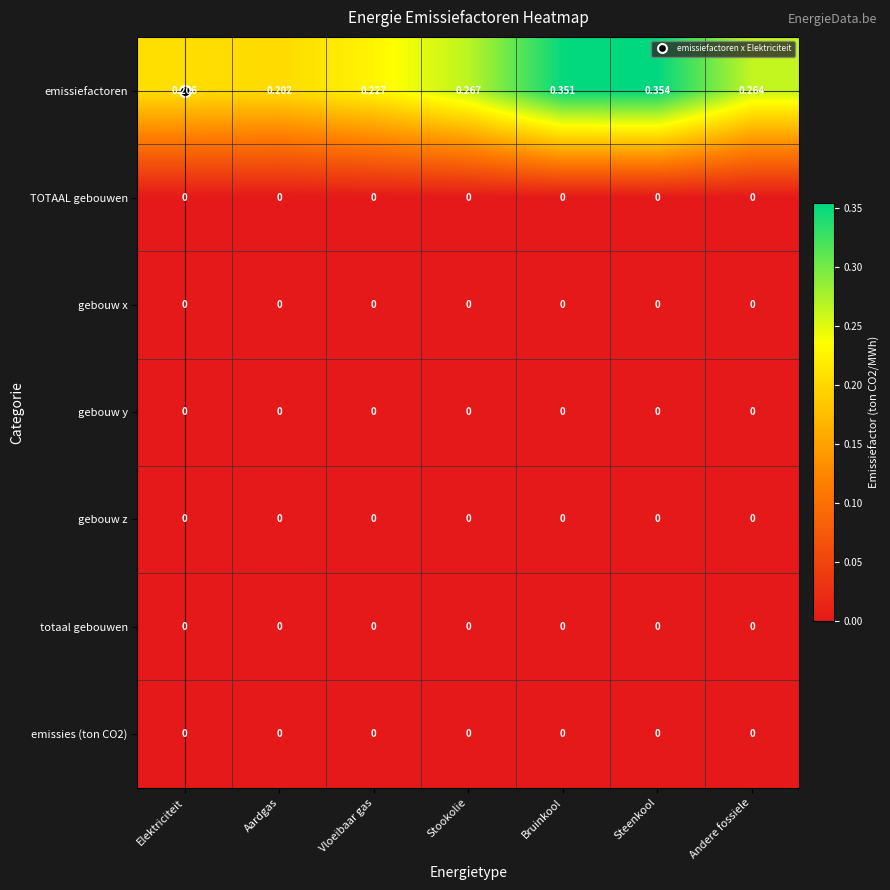

At which label does emissiefactoren reach its minimum?

Aardgas